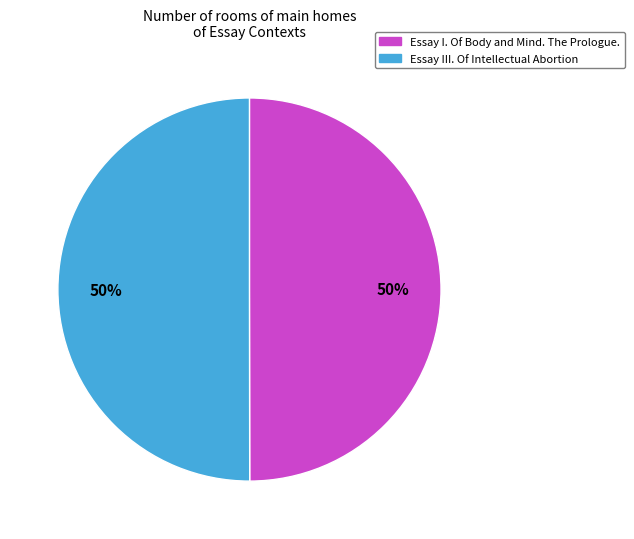

To the nearest percent, what is the average slice percentage?

50%